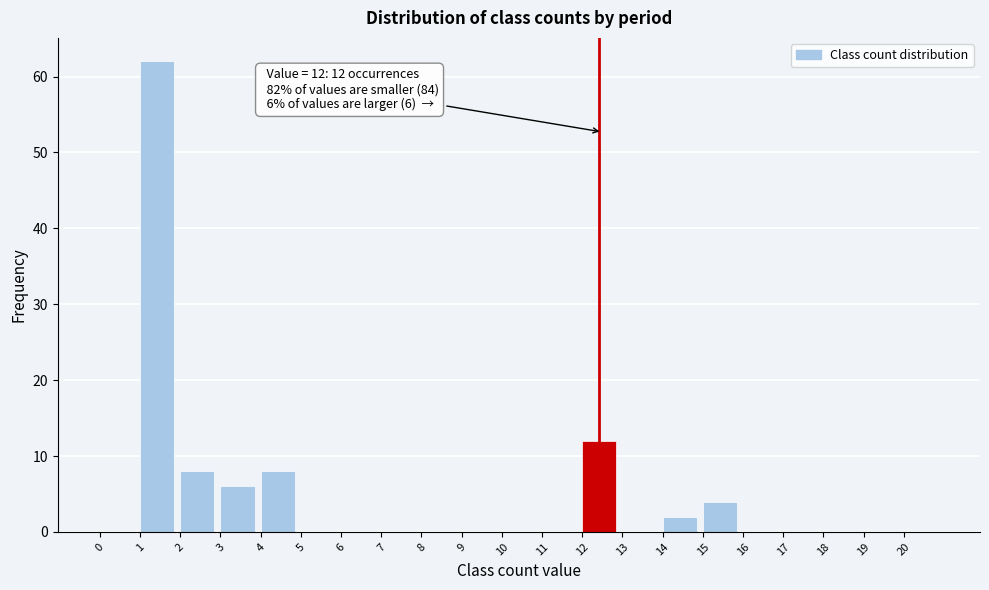

Over which range of the x-axis is the bar tallest?

1 to 2